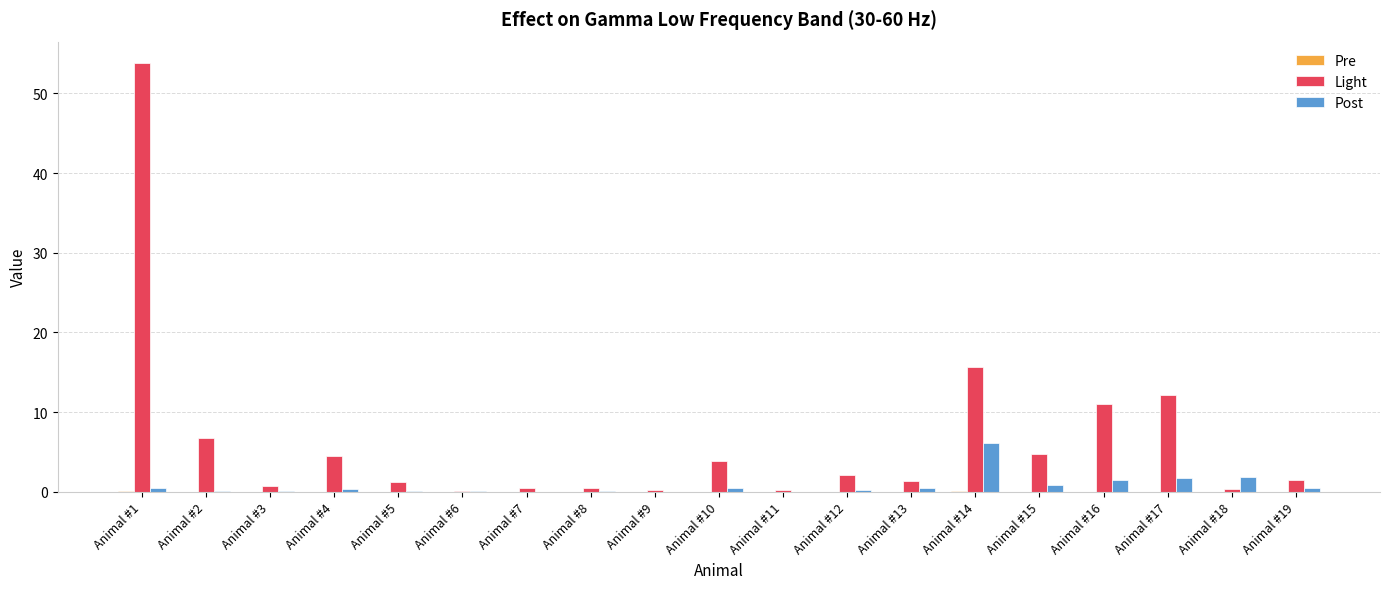

How many series are shown in this chart?

3